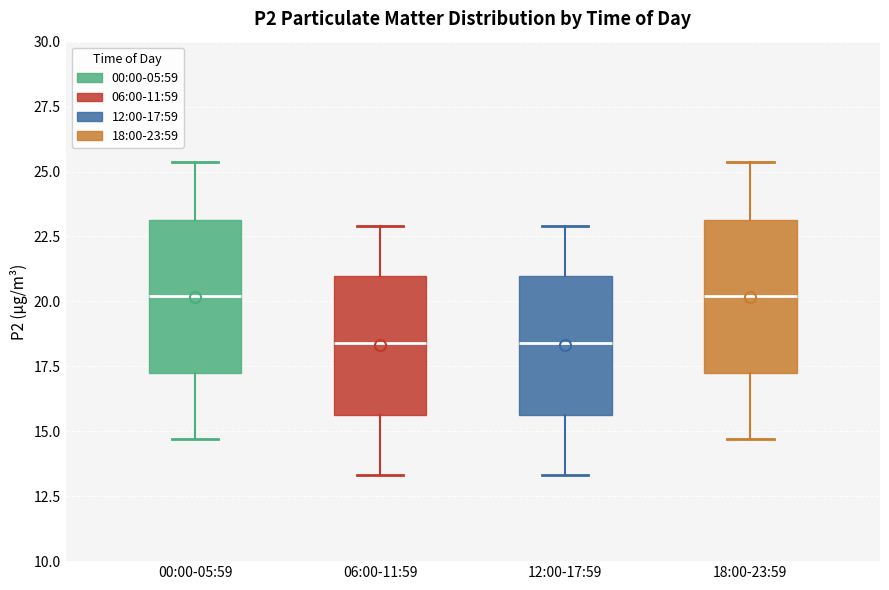

Reading left to right, read every box against the y-axis: the position of its median line, the range the box covers, and the ends of its whiskers. The values are not printed on the chart, so give them approximately, as read against the axis.

00:00-05:59: median 20.0, box 17.5 to 23.0, whiskers 14.5 to 25.5
06:00-11:59: median 18.5, box 15.5 to 21.0, whiskers 13.5 to 23.0
12:00-17:59: median 18.5, box 15.5 to 21.0, whiskers 13.5 to 23.0
18:00-23:59: median 20.0, box 17.5 to 23.0, whiskers 14.5 to 25.5